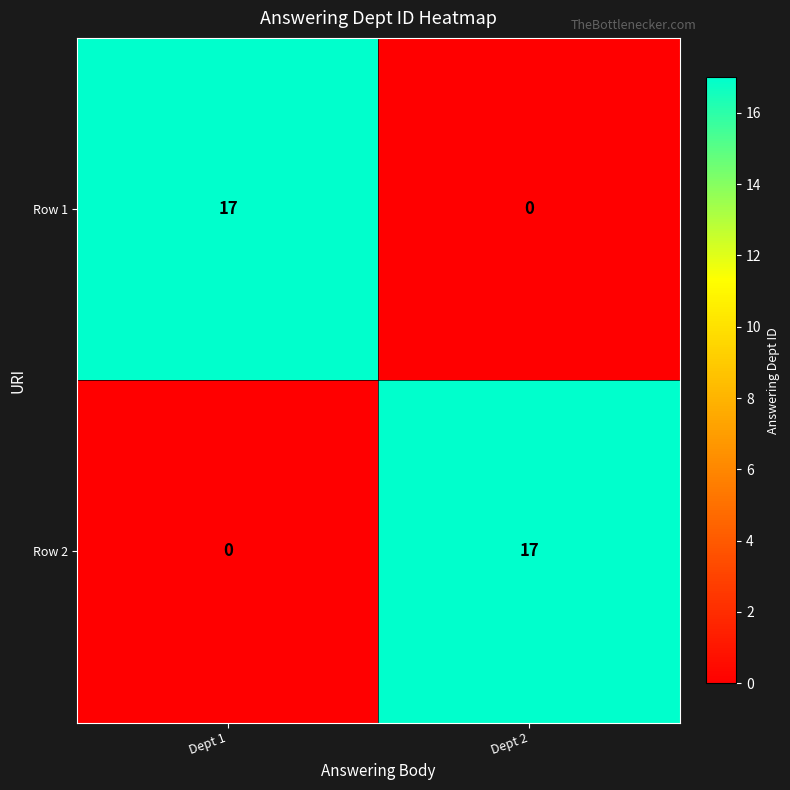

Reading left to right, list all the values displayed in this chart.

Row 1: Dept 1=17	Dept 2=0
Row 2: Dept 1=0	Dept 2=17